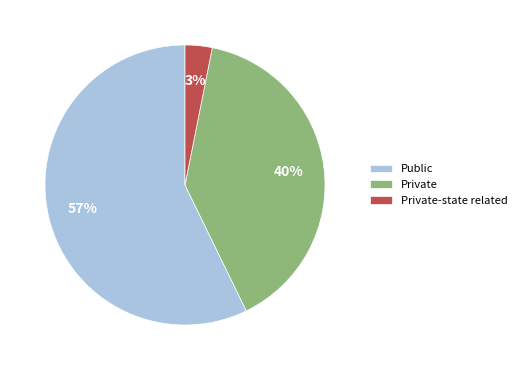

To the nearest percent, what is the difference between the largest and smallest slice percentages?

54%